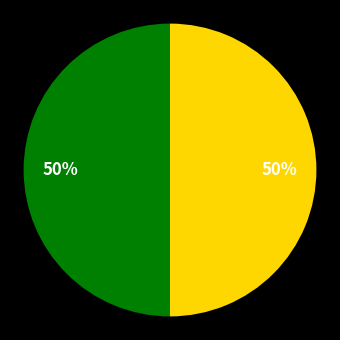

To the nearest percent, what is the average slice percentage?

50%